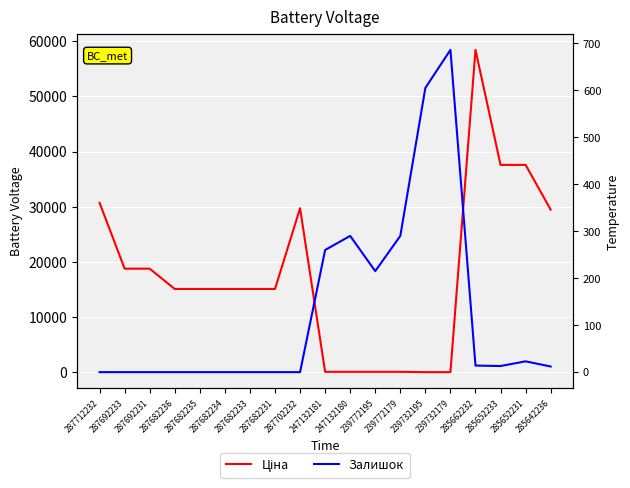

At how many categories does at least one series exceed 43317?

1